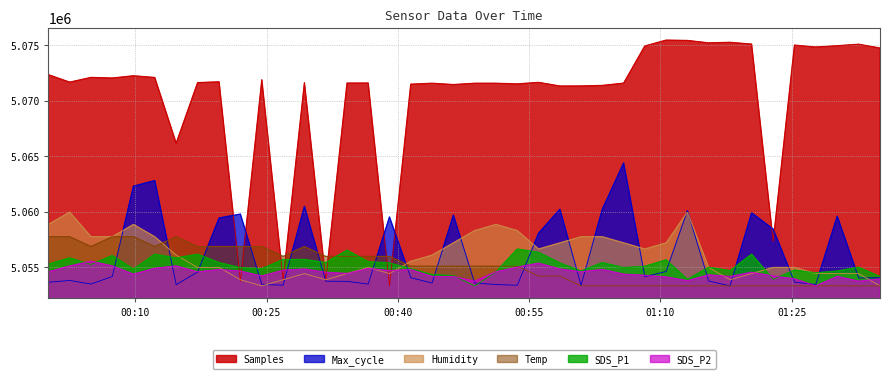

Is the value of Humidity at 2021/07/22 01:15:31 greater than the value of Samples at 2021/07/22 01:10:39?

No